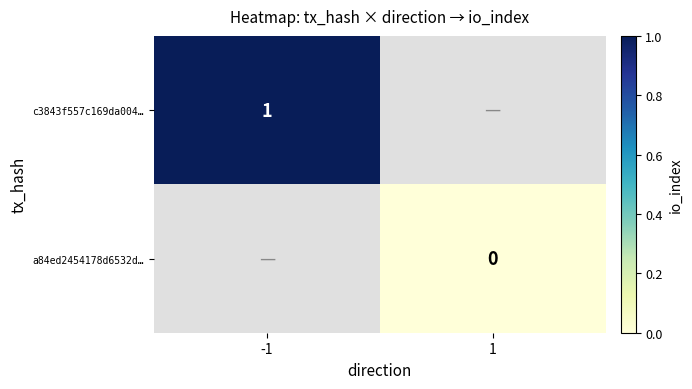

List the series in order of their overall mean, highest first.

c3843f557c169da004…, a84ed2454178d6532d…